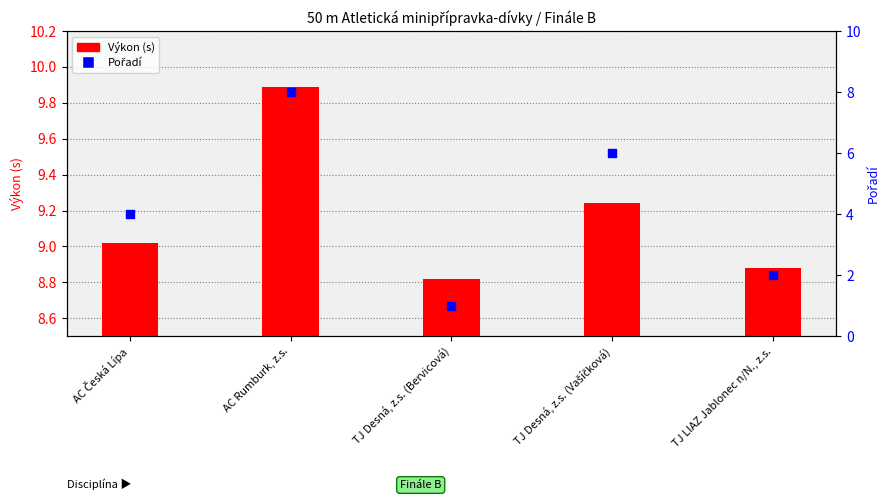

Is the value of Pořadí at TJ Desná, z.s. (Vašíčková) greater than the value of Výkon (s) at TJ Desná, z.s. (Bervicová)?

No